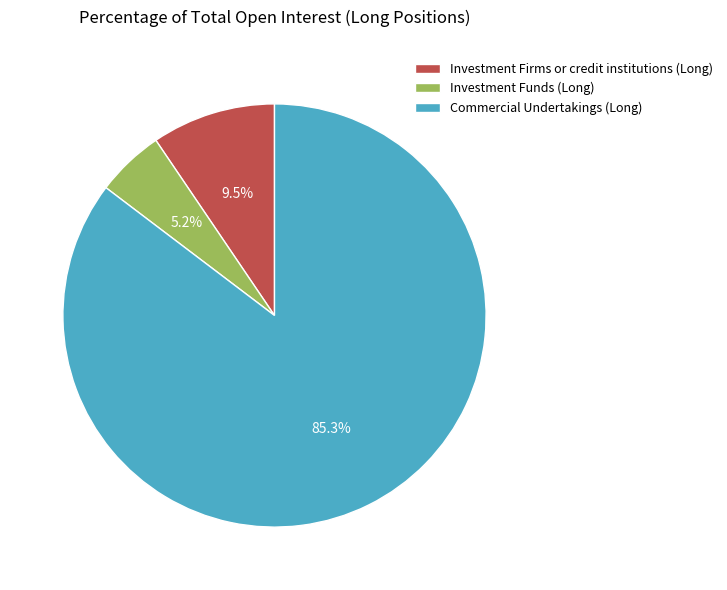

To the nearest percent, what is the combined percentage of Commercial Undertakings (Long) and Investment Funds (Long)?

91%